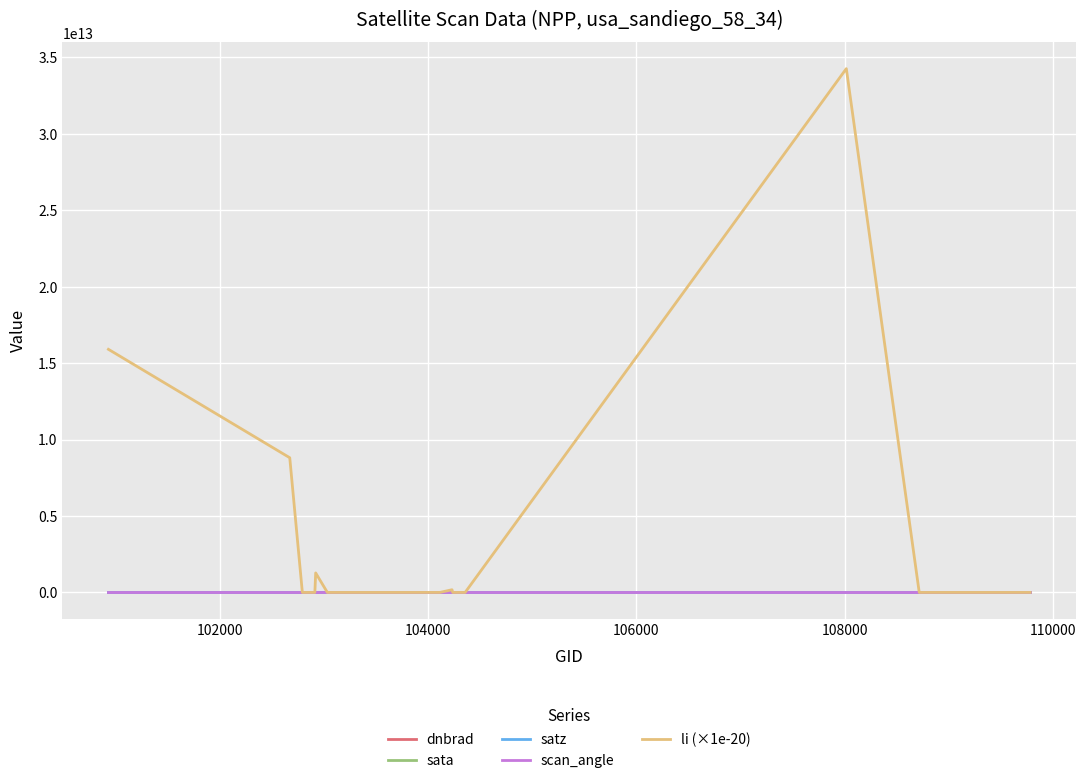

What are all the series names shown in the legend?

dnbrad, sata, satz, scan_angle, li (×1e-20)